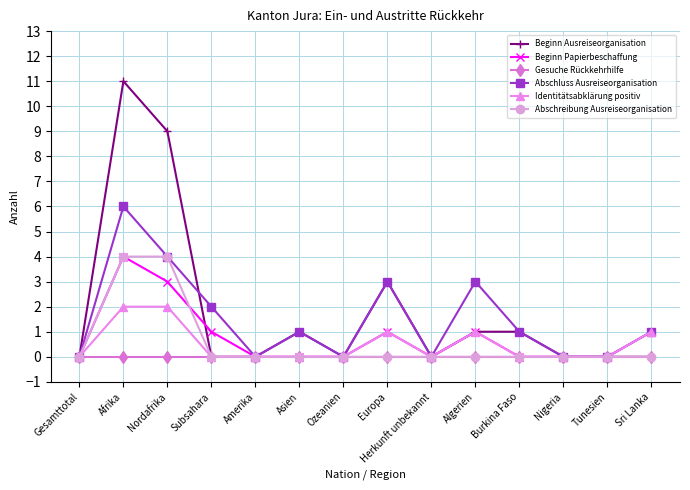

True or false: Beginn Papierbeschaffung has more than 0 interior local peaks.

True